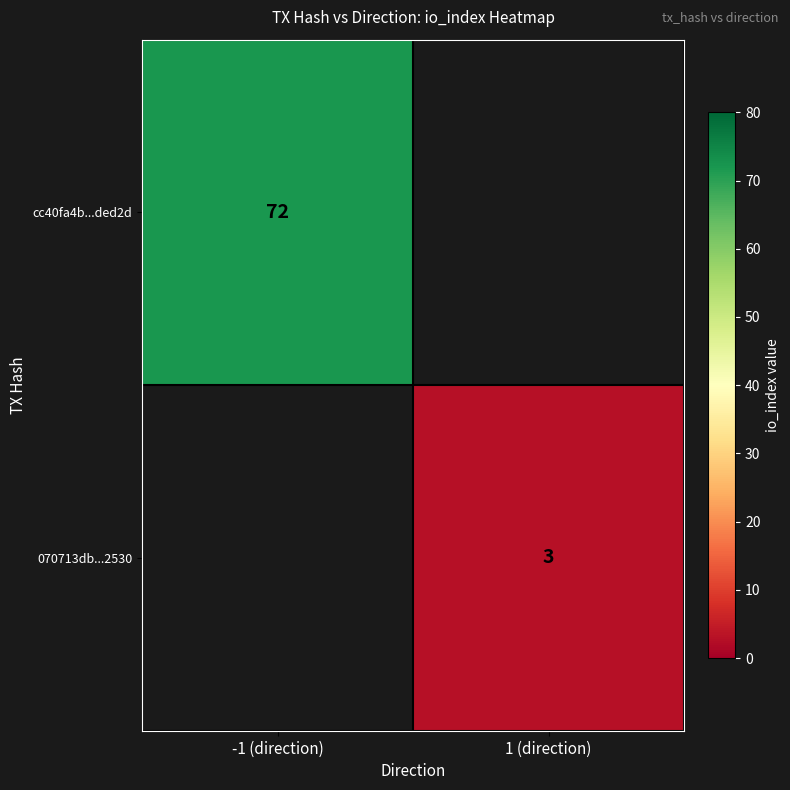

Count the number of data series in this chart.

2